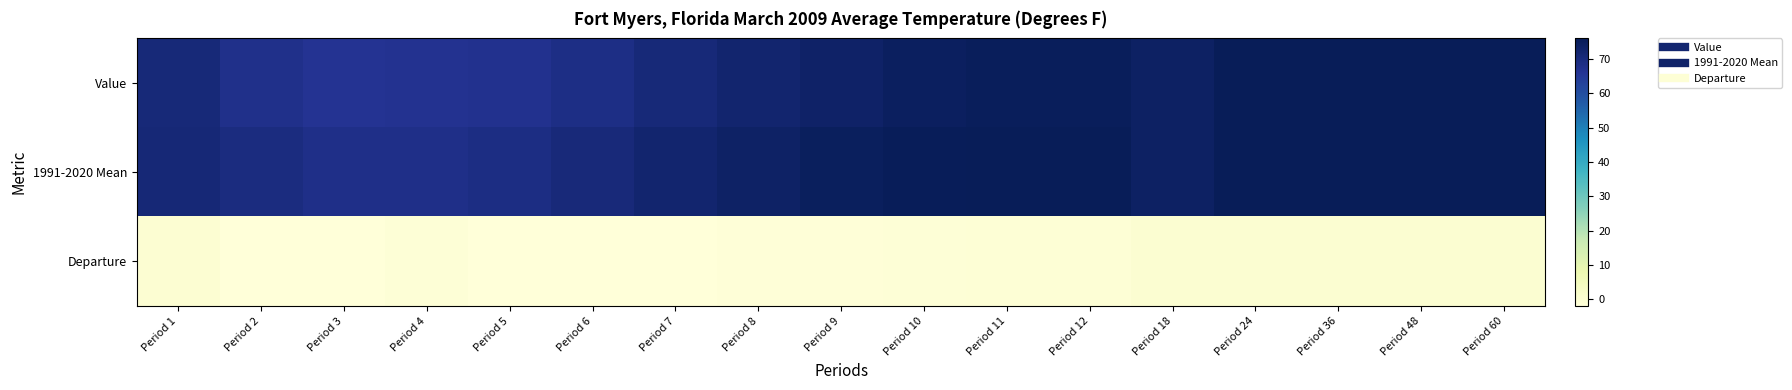

What is the difference between the highest and lowest values at Period 4?

69.2